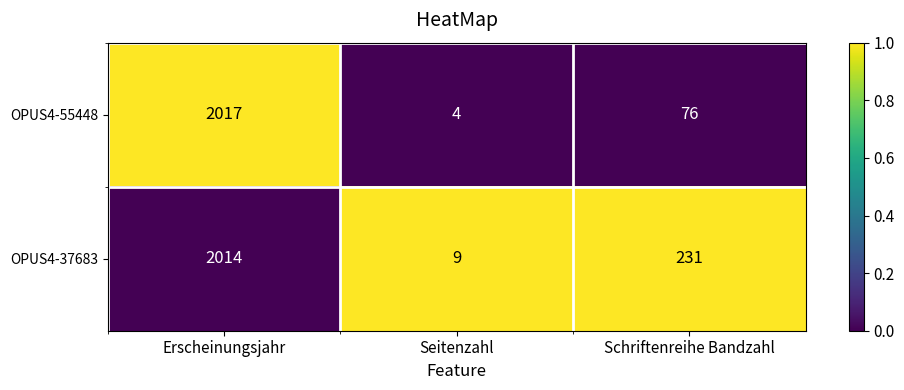

What is the difference between the highest and lowest values at Schriftenreihe Bandzahl?

155